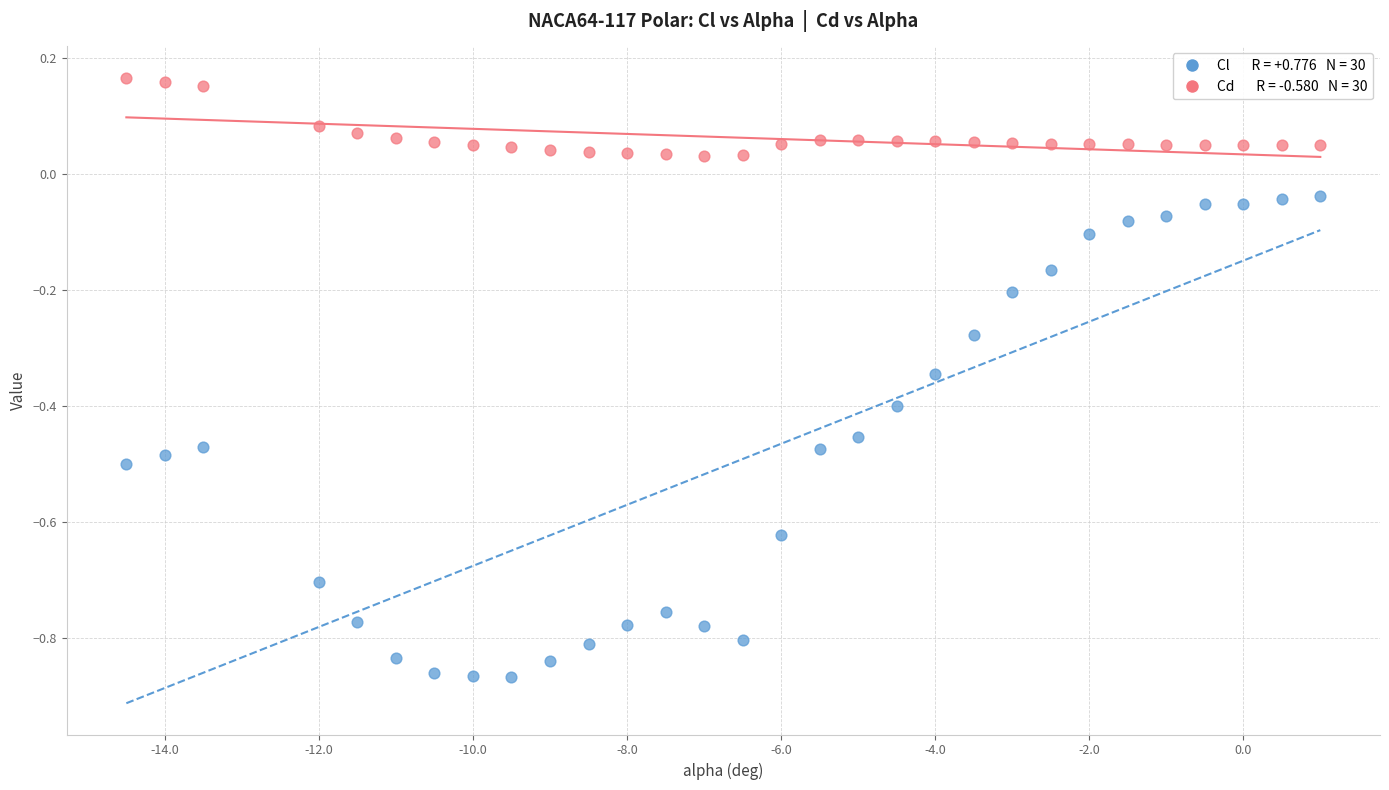

Across all data points, what is the range of Y values (max minus min)?

1.0